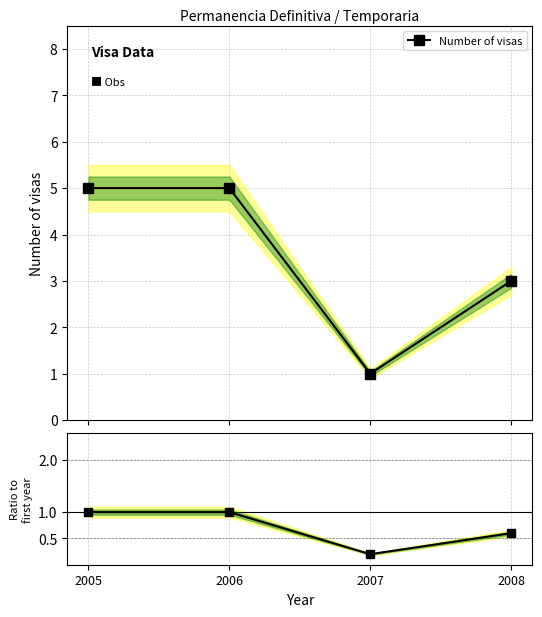

How many interior local valleys does the Number of visas series have?

1